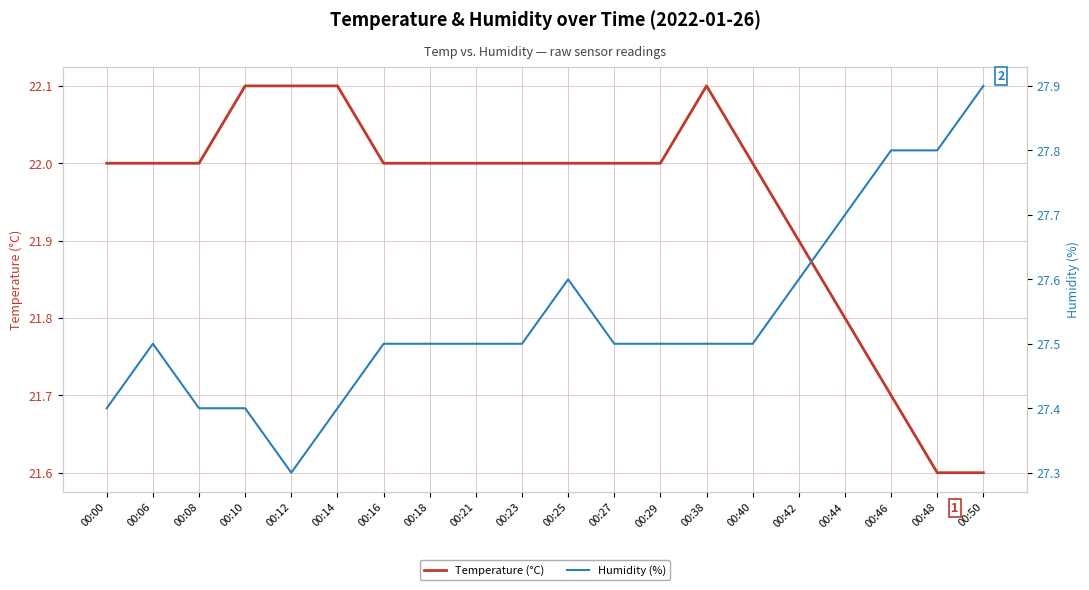

What is the average value of the Temperature (°C) series?

21.9